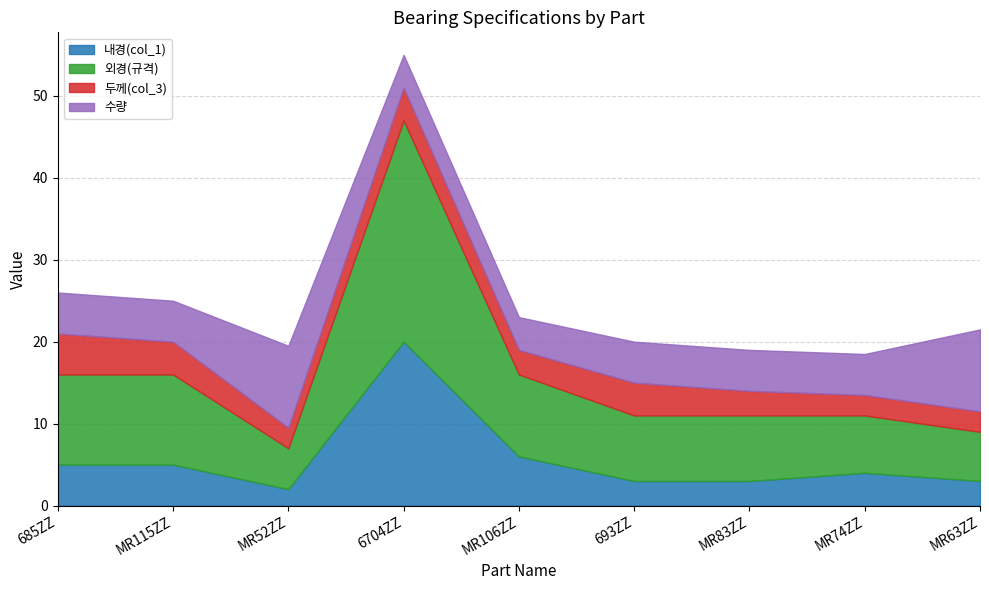

What is the label of the 5th point from the right?

MR106ZZ